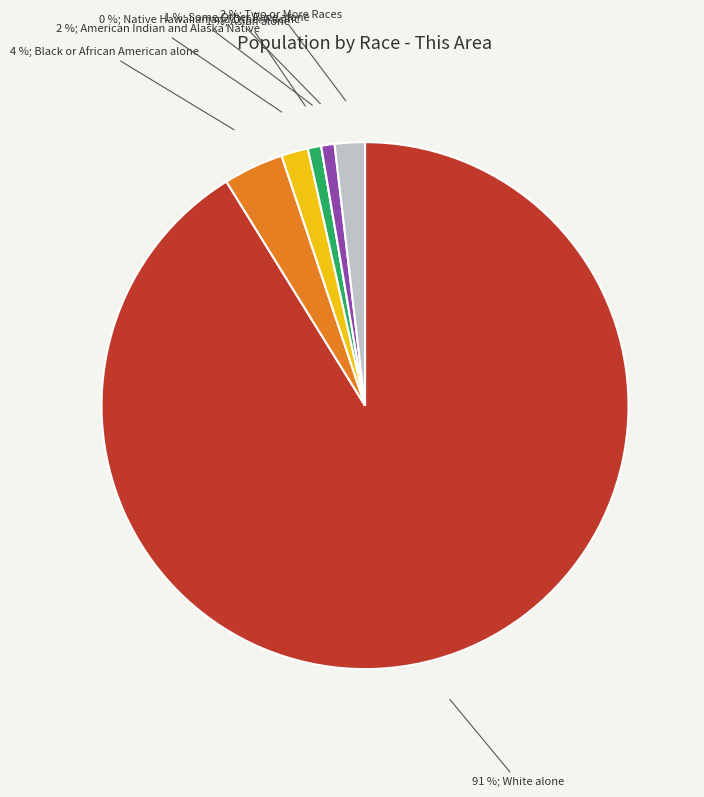

Which category has the biggest portion of the pie?

White alone